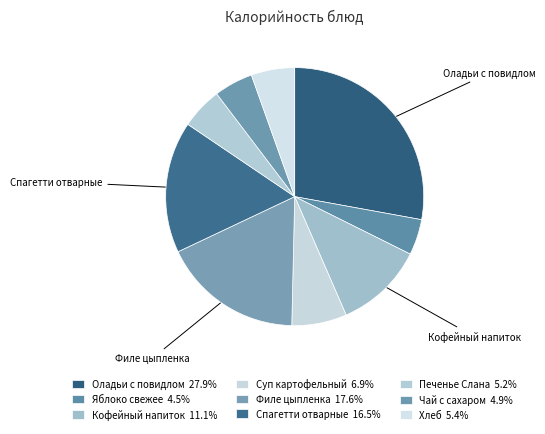

Which slice is the smallest?

Яблоко свежее